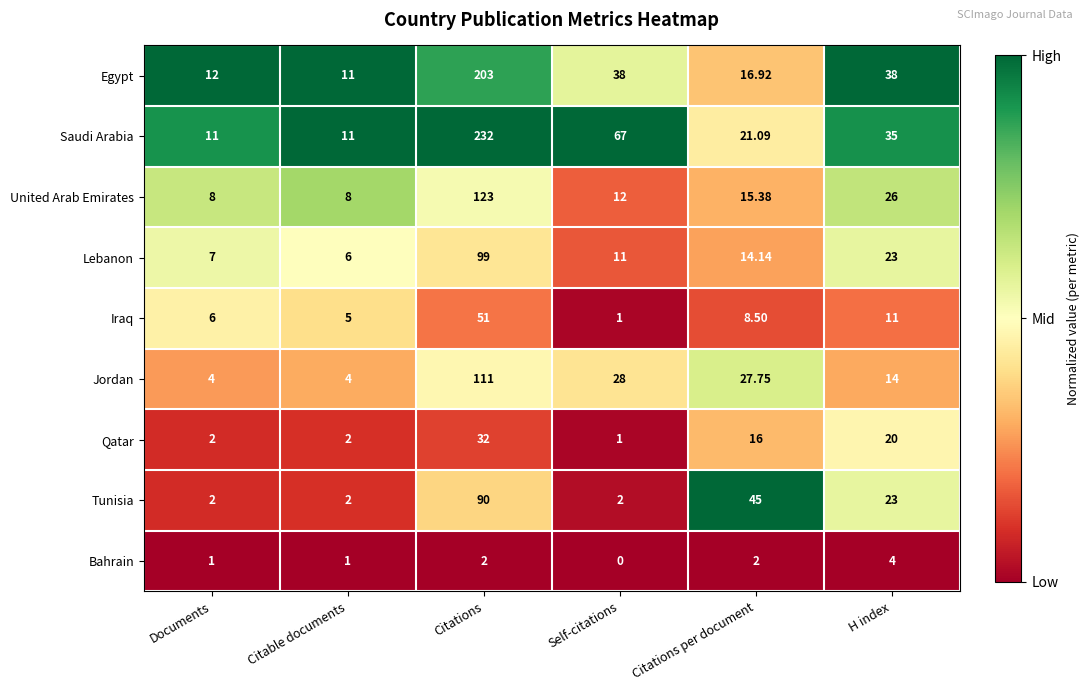

Which series has the largest range (max minus min)?

Saudi Arabia